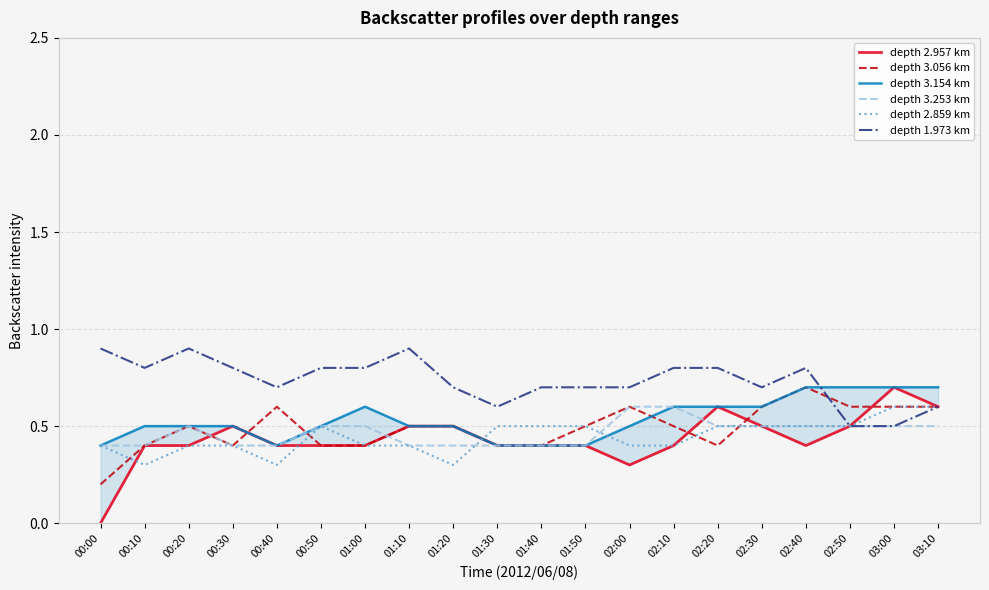

What is the total value across all series at 02:10?

3.3